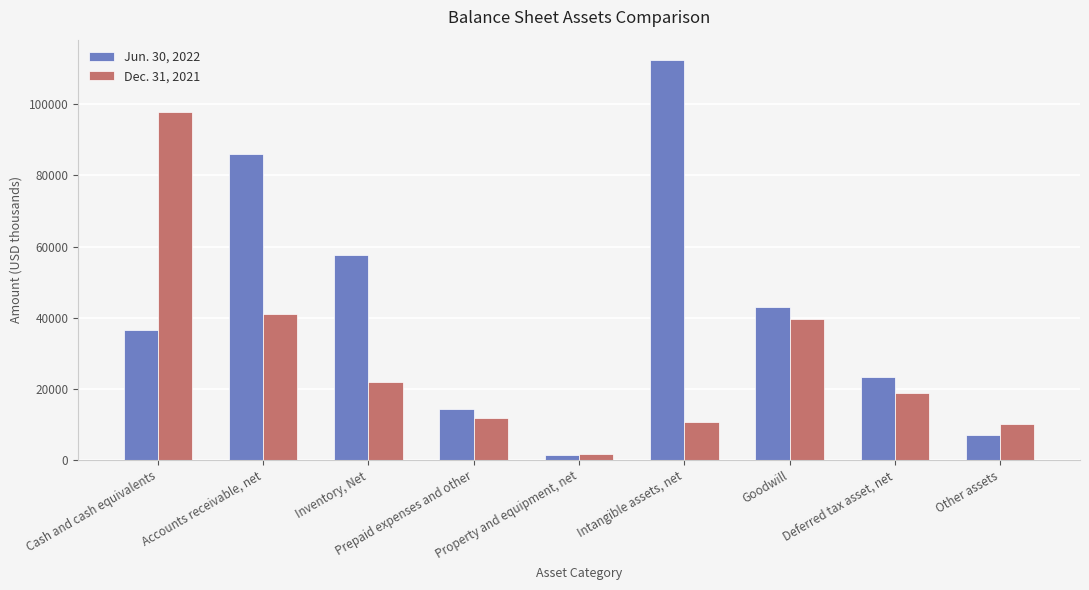

What are all the series names shown in the legend?

Jun. 30, 2022, Dec. 31, 2021